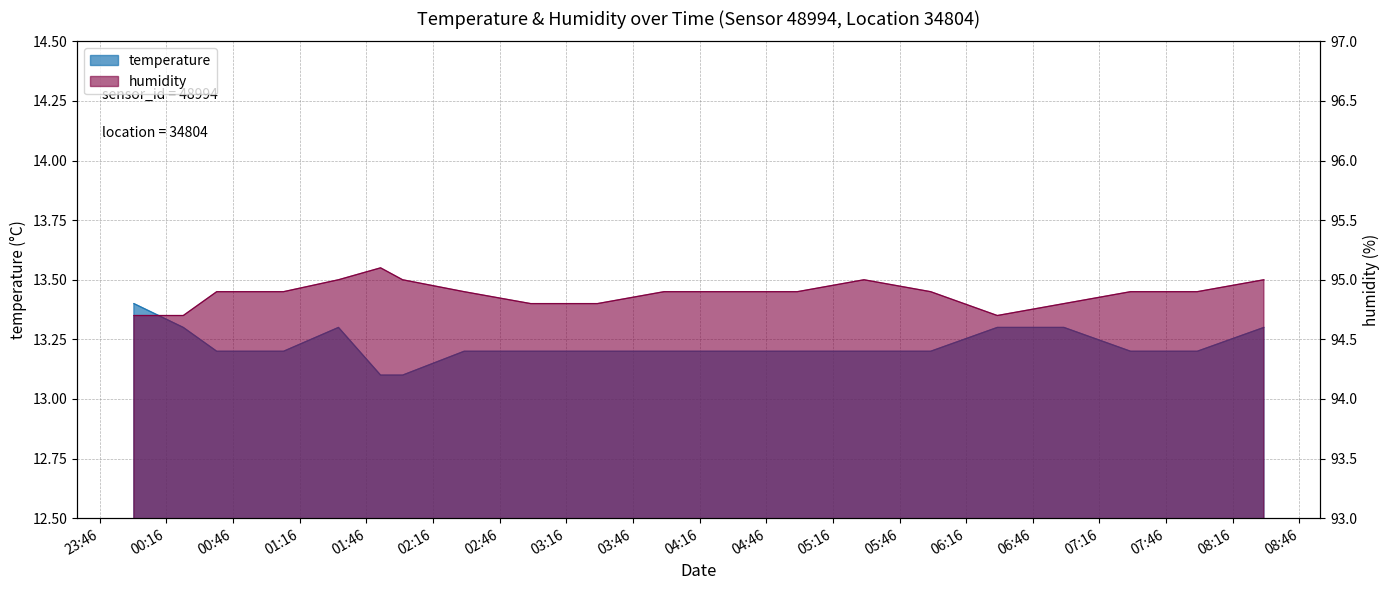

Which series has the largest total across all categories?

humidity